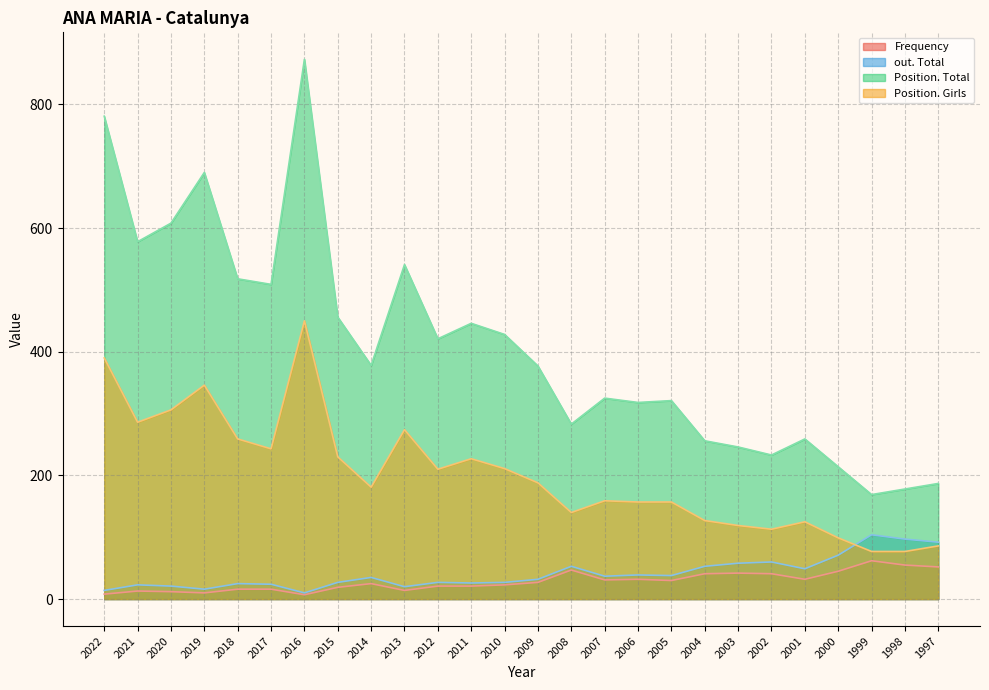

Does the chart have visible grid lines?

Yes